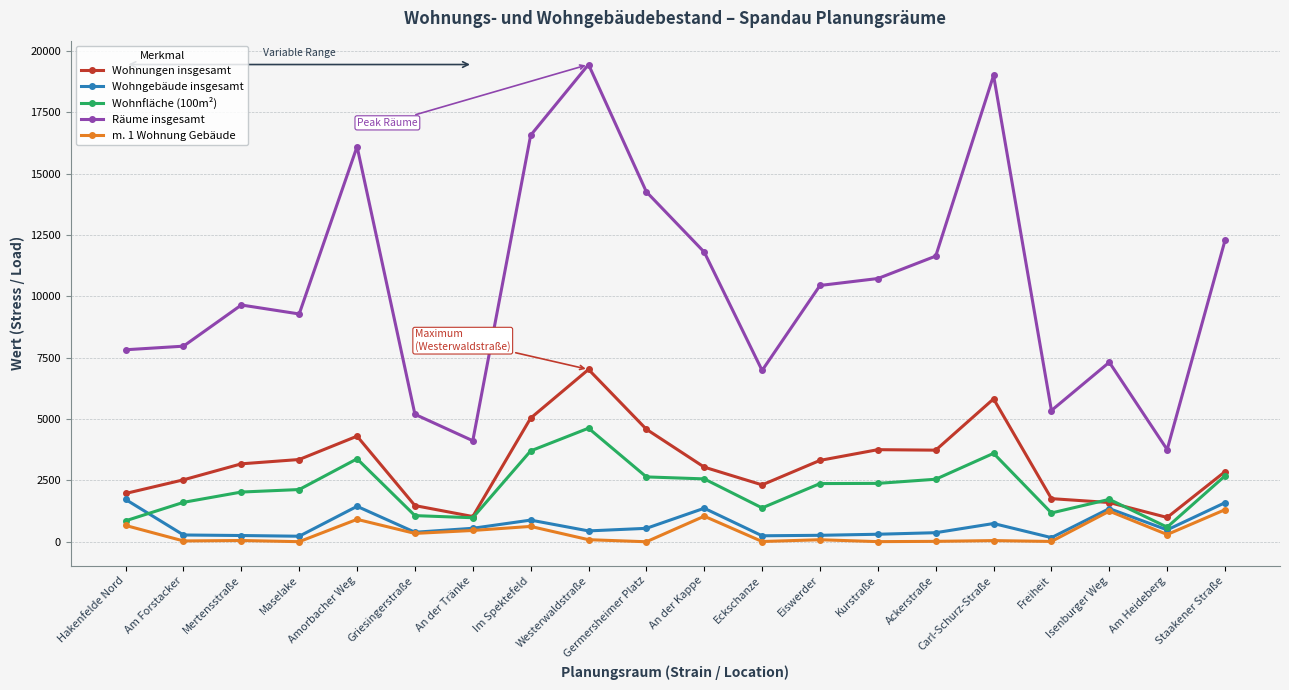

In m. 1 Wohnung Gebäude, how many points are higher than both neighbors (excluding endpoints)?

7